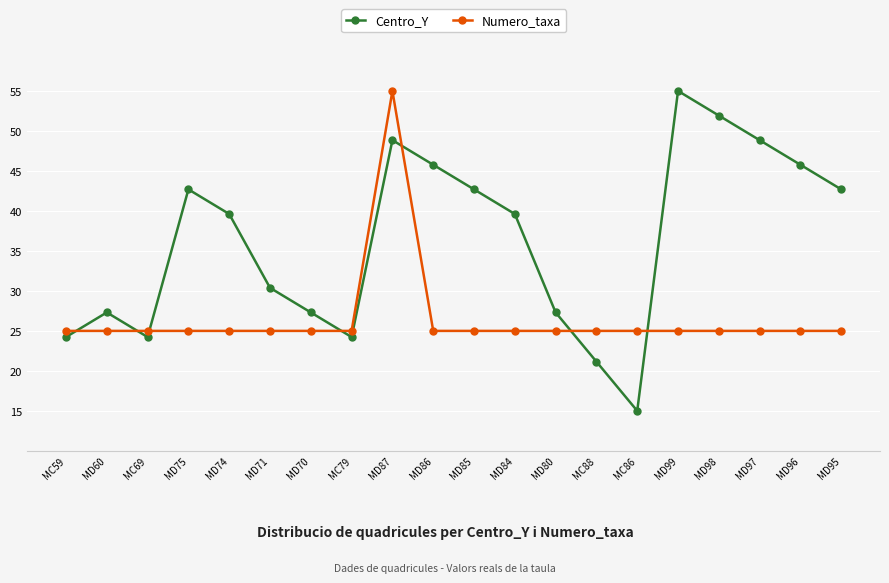

What position from the left is MD85?

11